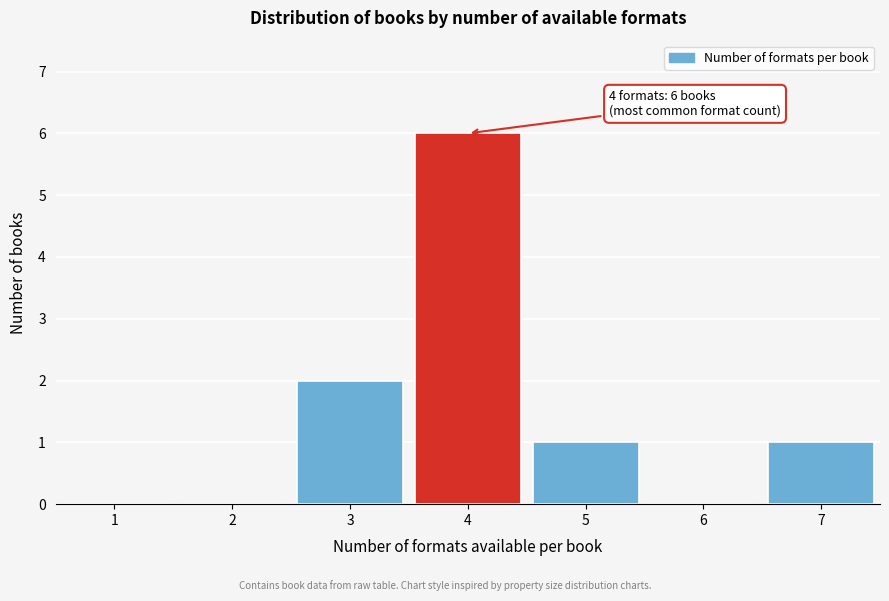

Reading right to left, what are all the values shown in this chart?

7=1	6=0	5=1	4=6	3=2	2=0	1=0